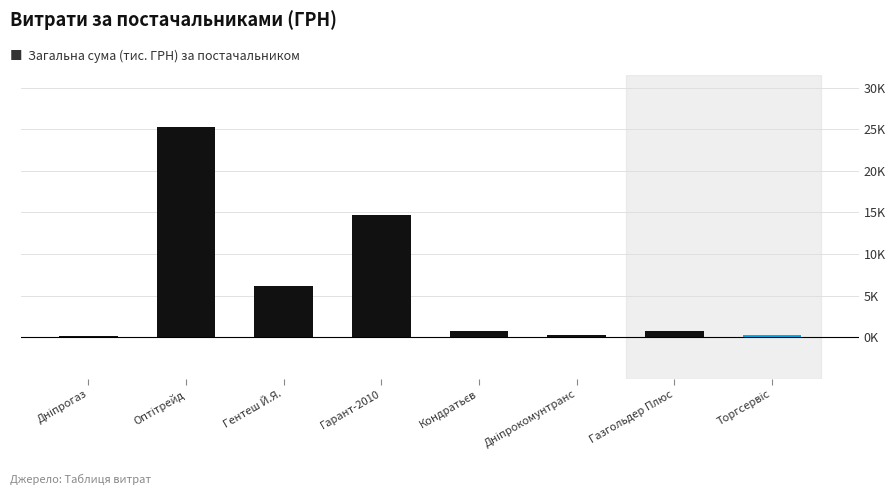

What is the minimum value shown in the chart?

0.1